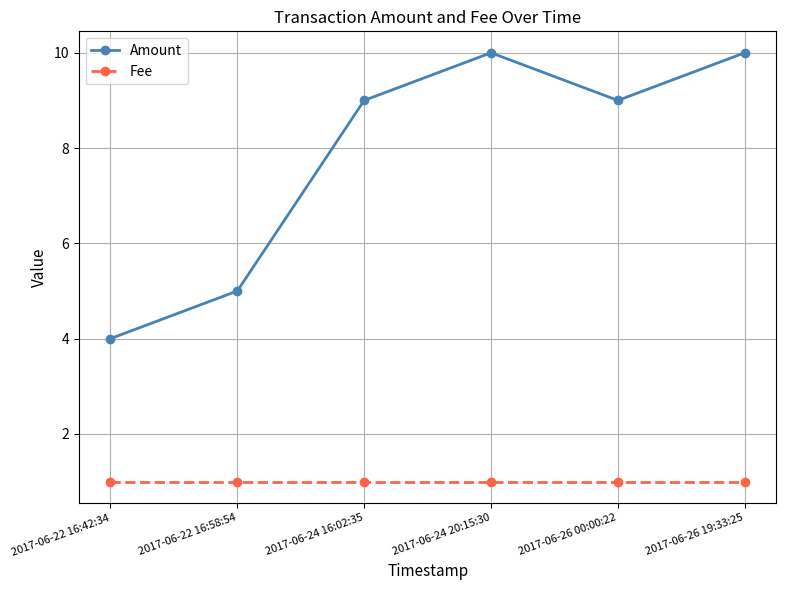

List the series in order of their overall mean, highest first.

Amount, Fee